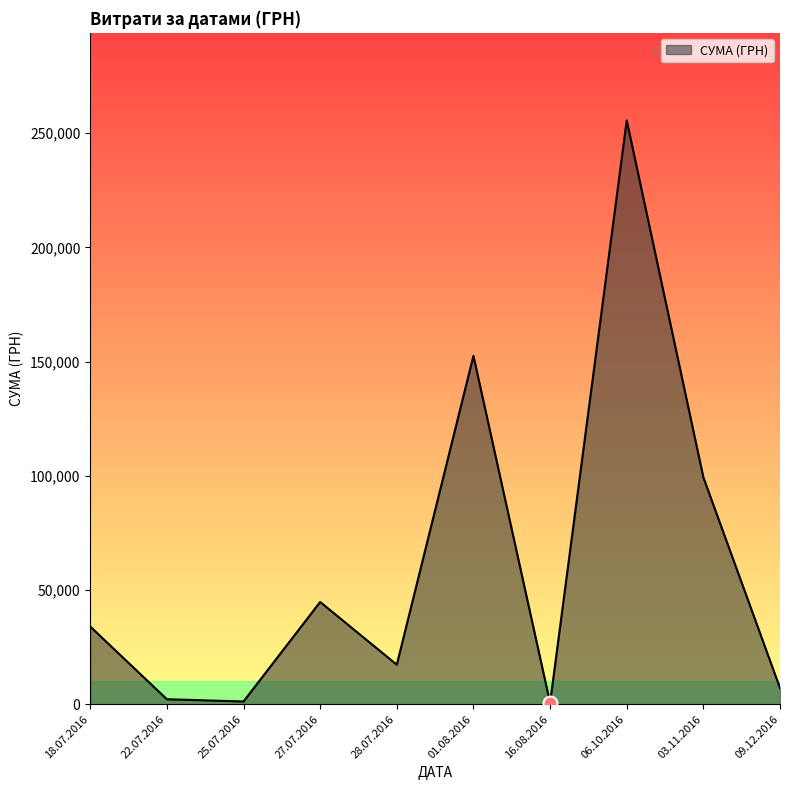

How many lines are shown in the chart?

1